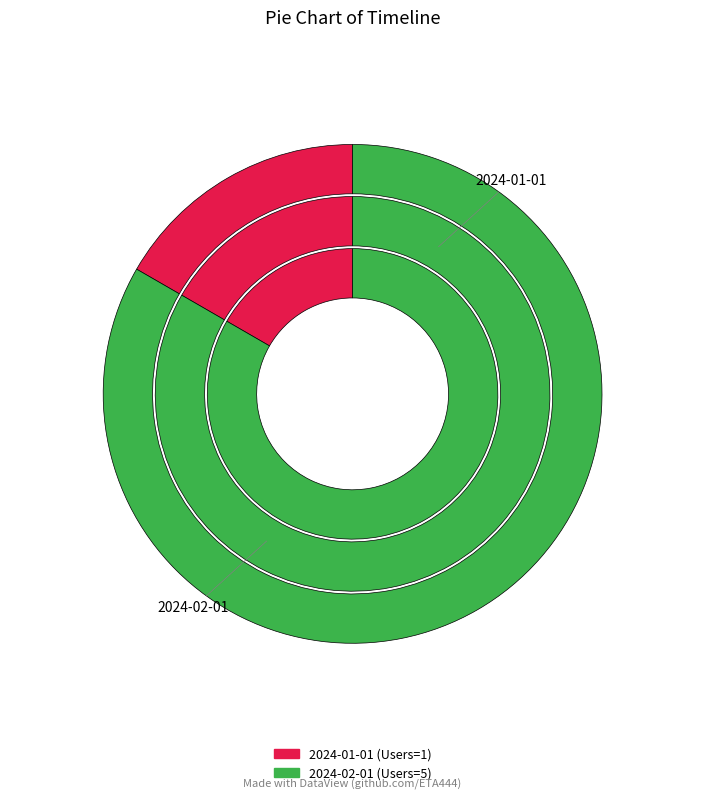

The 2024-02-01 slice represents 96% of the pie. True or false?

False